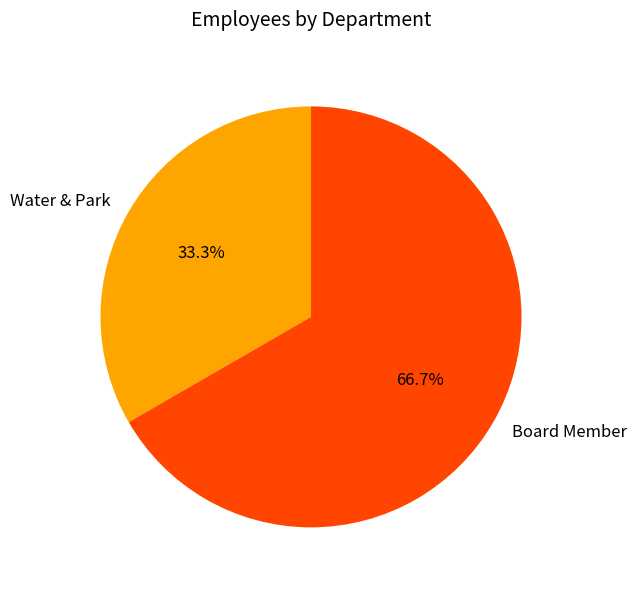

To the nearest percent, what portion does Water & Park represent?

33%